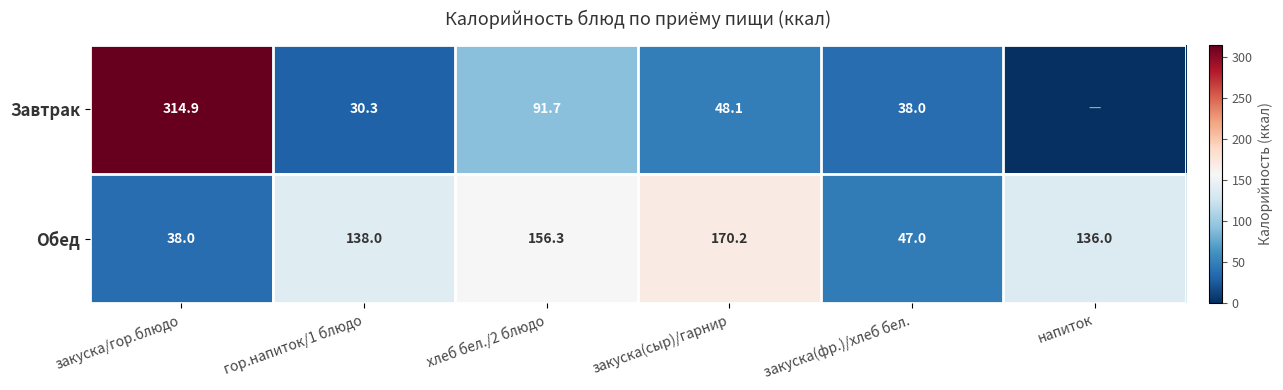

What is the sum of the Обед values at напиток and хлеб бел./2 блюдо?

292.3